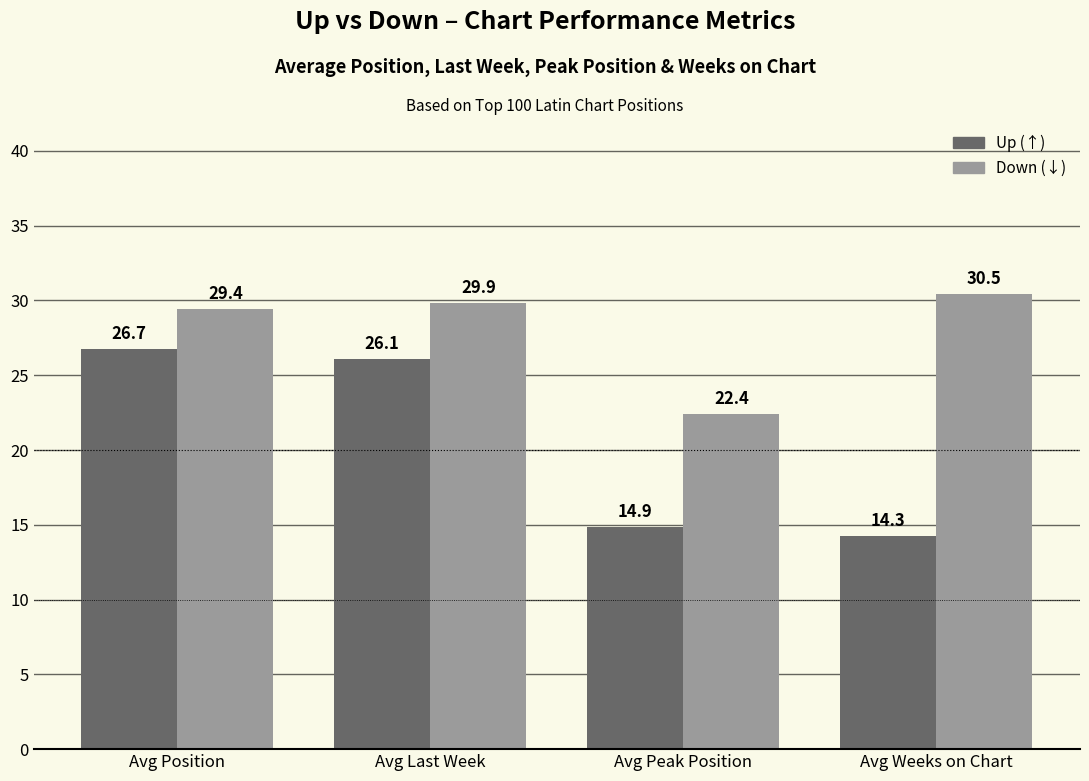

At which category is the sum across all series the highest?

Avg Position